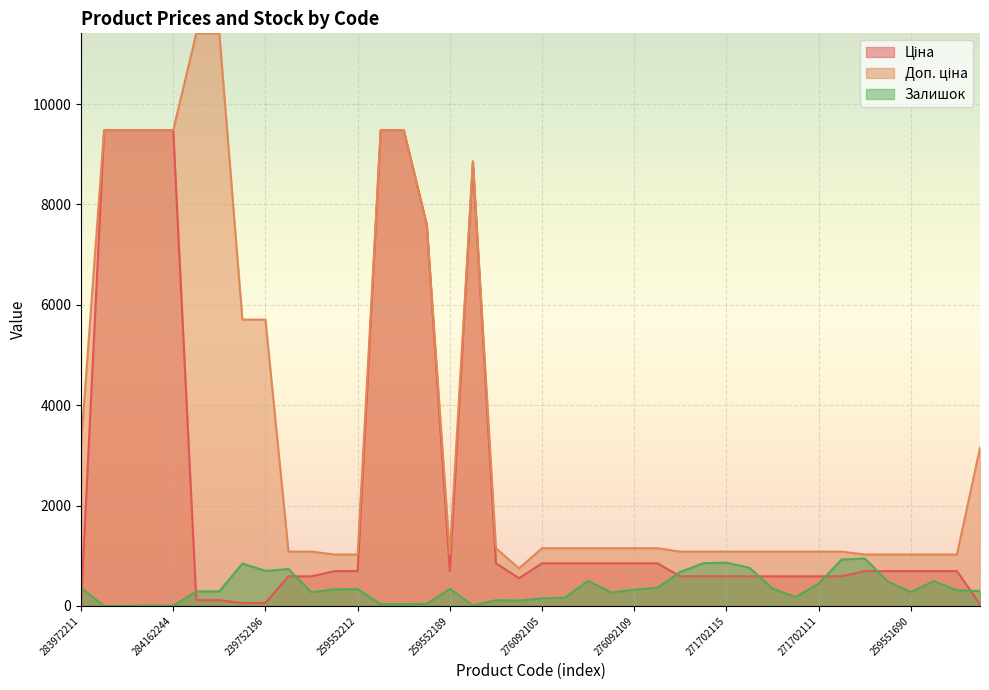

In Доп. ціна, how many points are lower than both neighbors (excluding endpoints)?

2